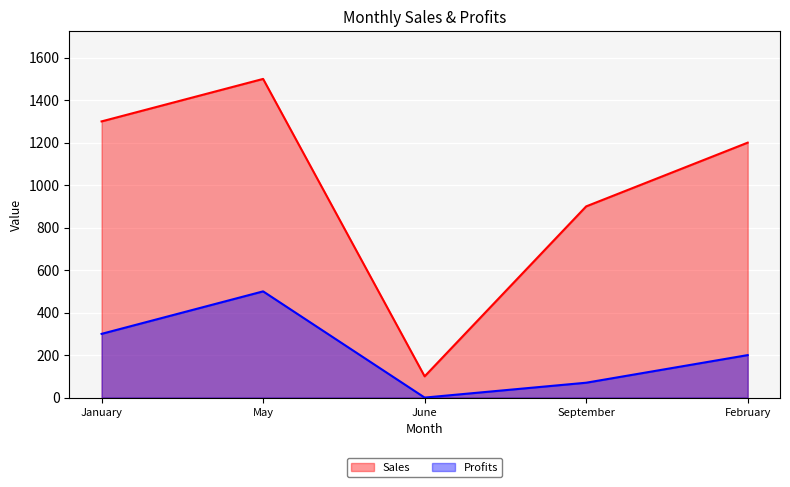

What position from the left is September?

4